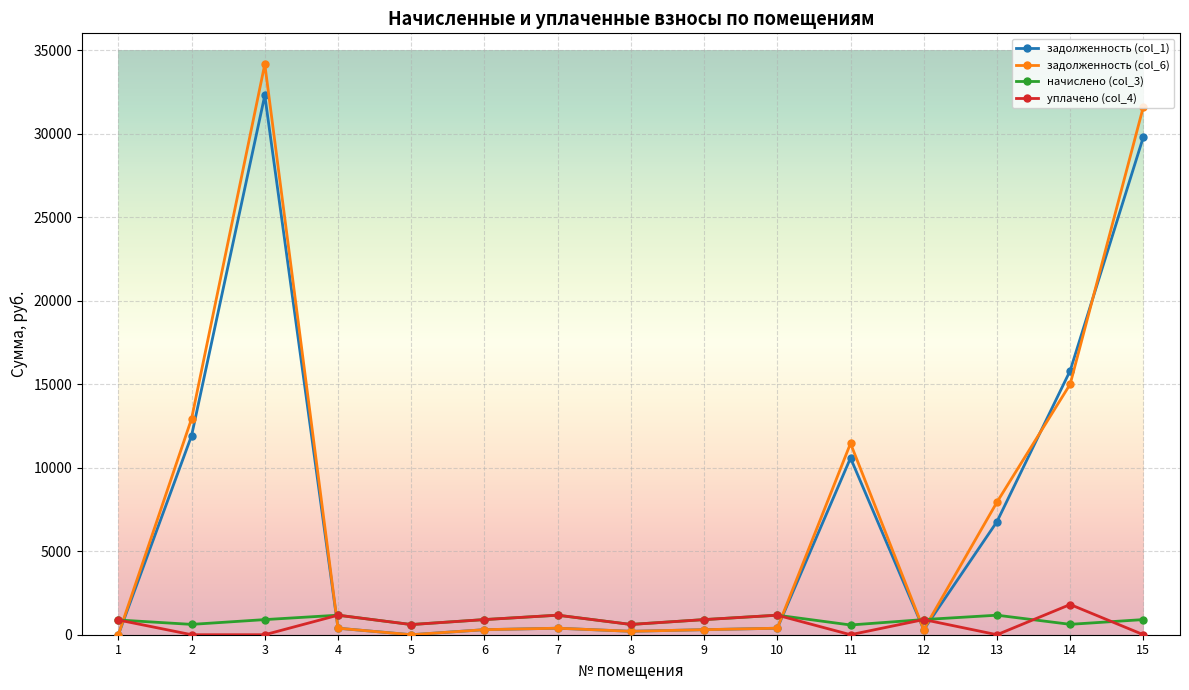

Which series has the largest range (max minus min)?

задолженность (col_6)